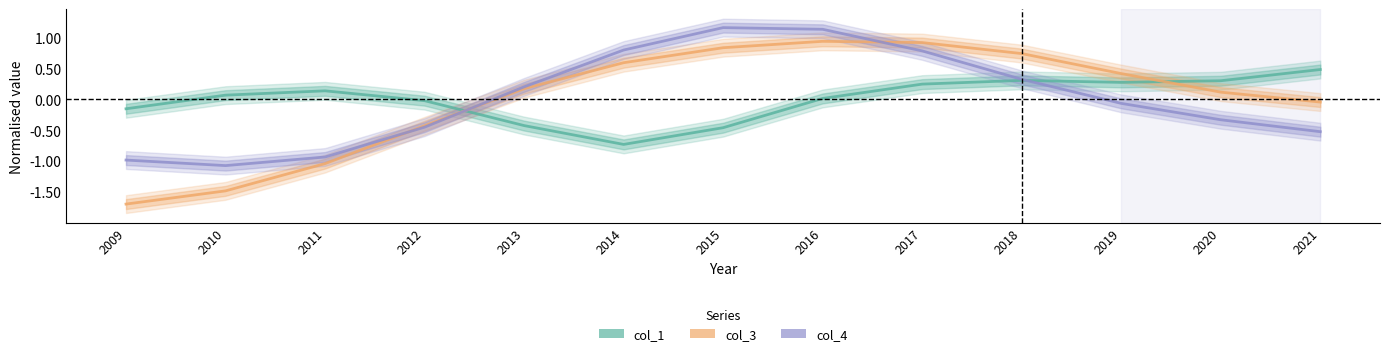

The value of col_1 at 2017 is 0.2. True or false?

True